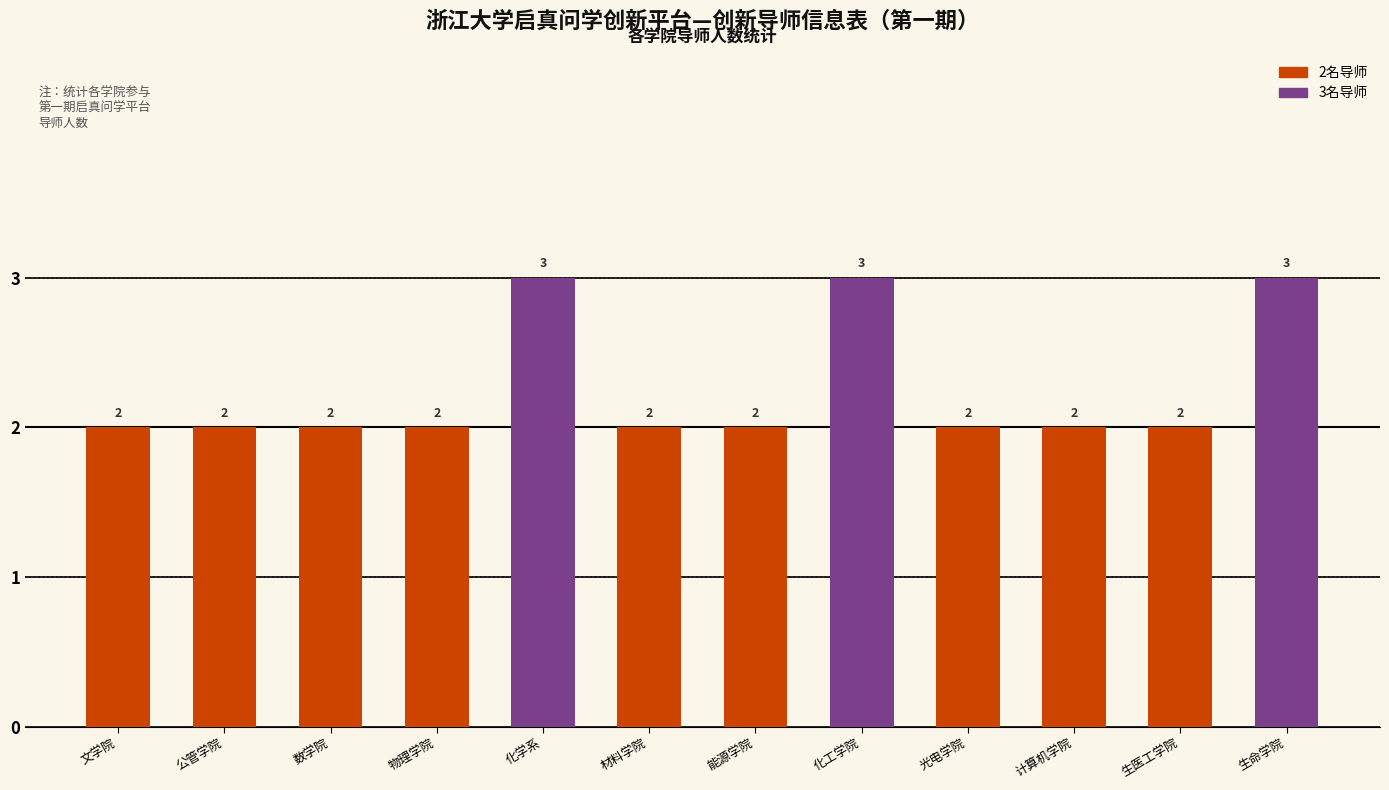

Which has a higher value, 生命学院 or 能源学院?

生命学院